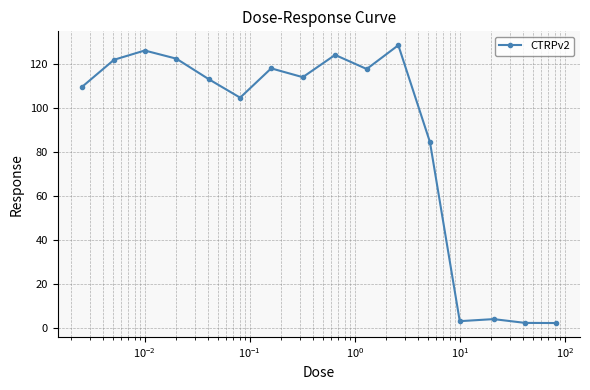

What is the maximum value shown in the chart?

128.4